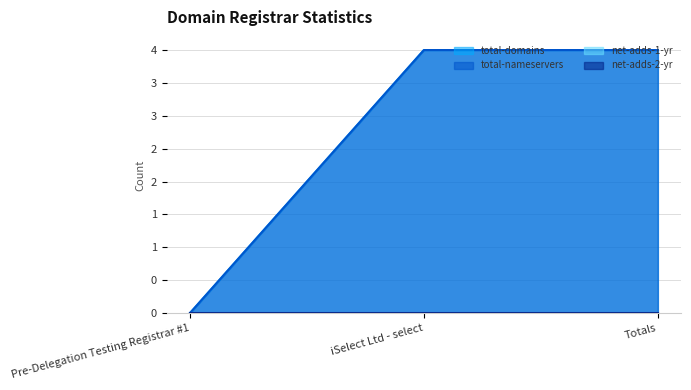

Does the chart display data point markers on the line(s)?

No